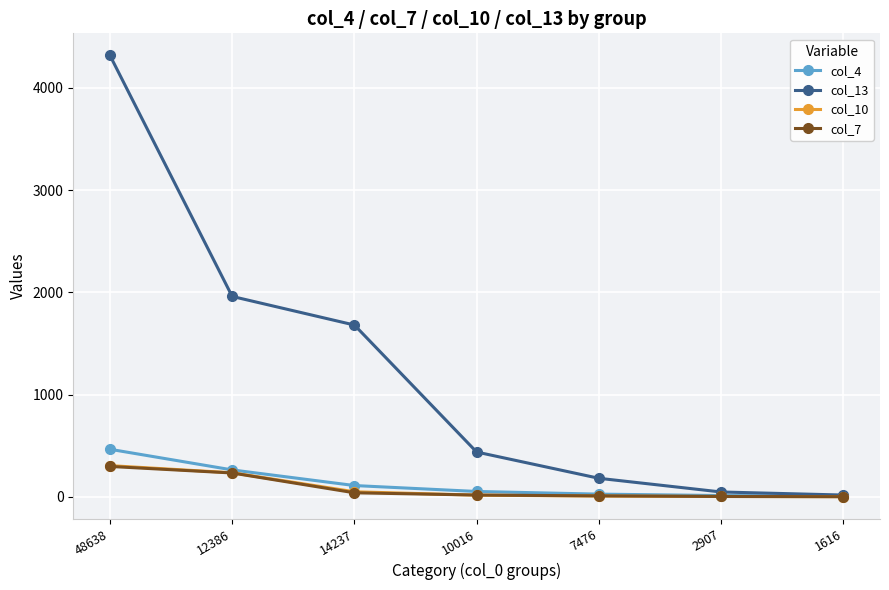

Is it true that col_4 equals 109 at 14237?

True